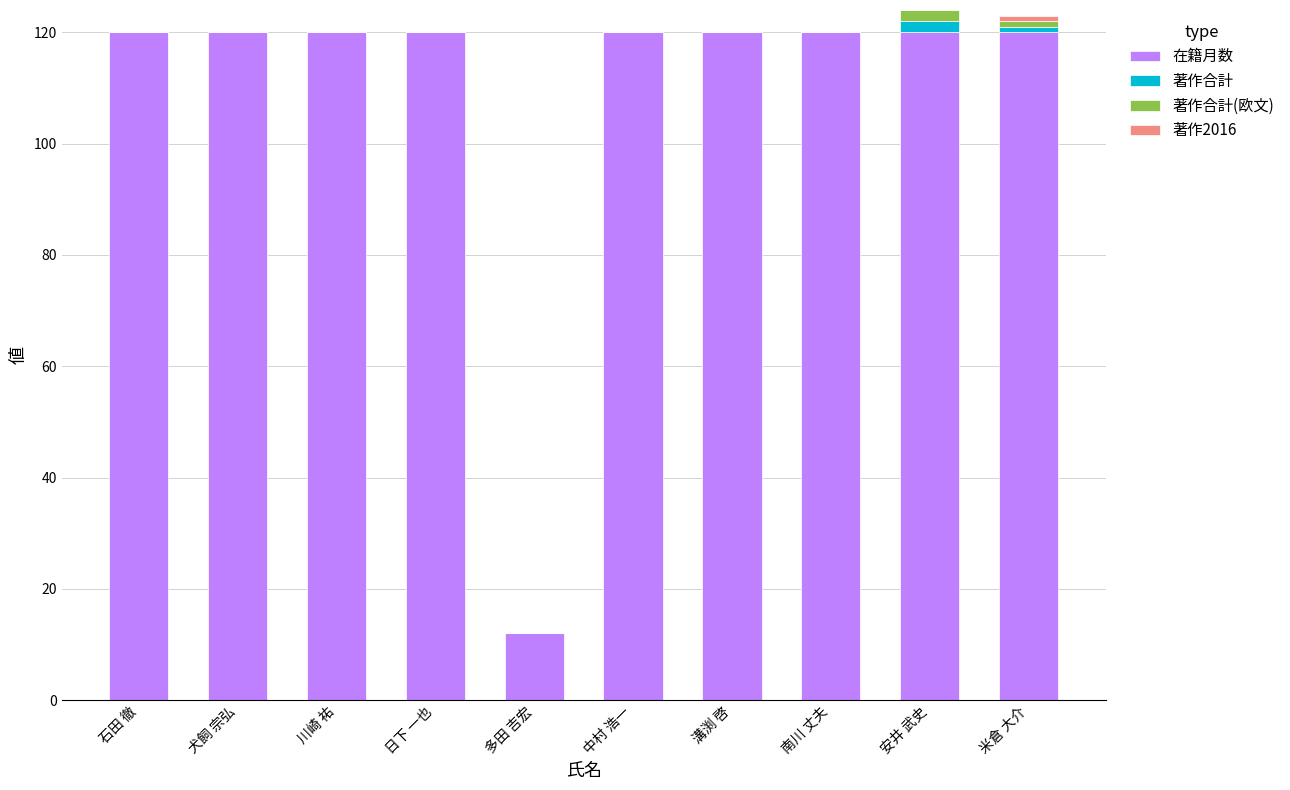

What is the total value across all series at 多田 吉宏?

12